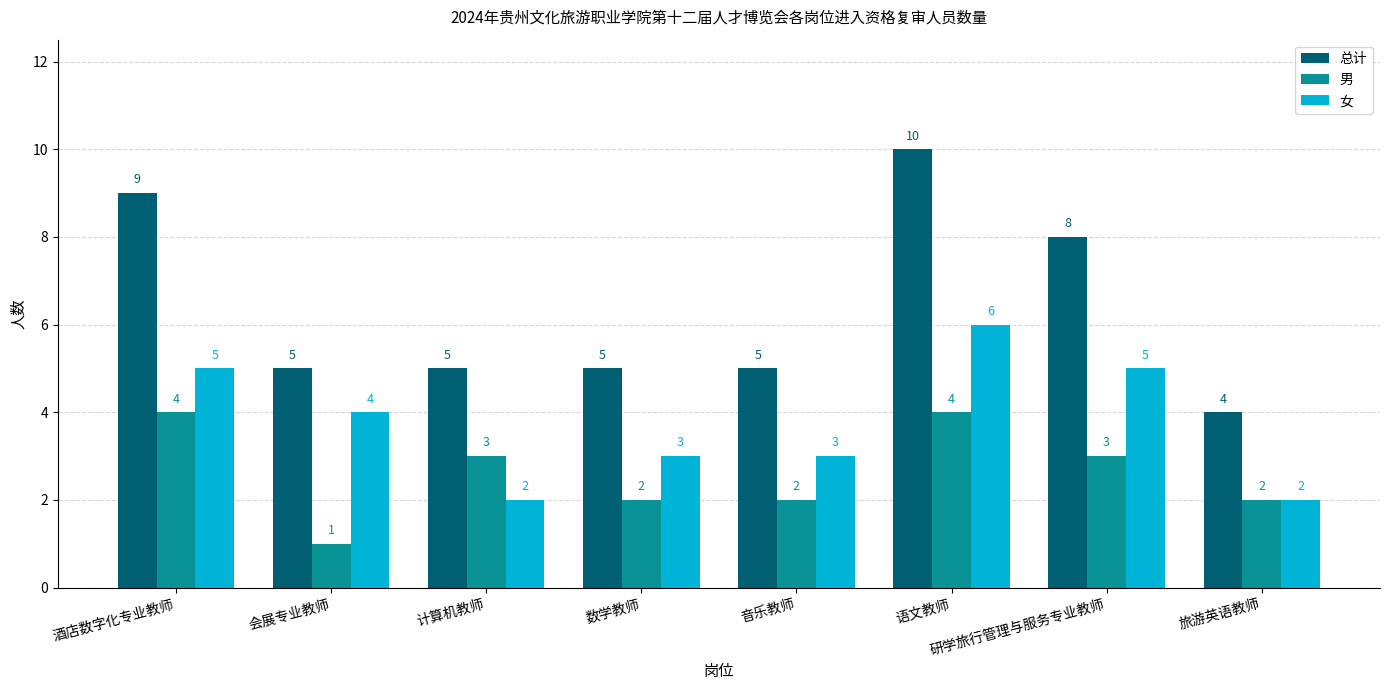

What is the label of the 5th bar from the right?

数学教师